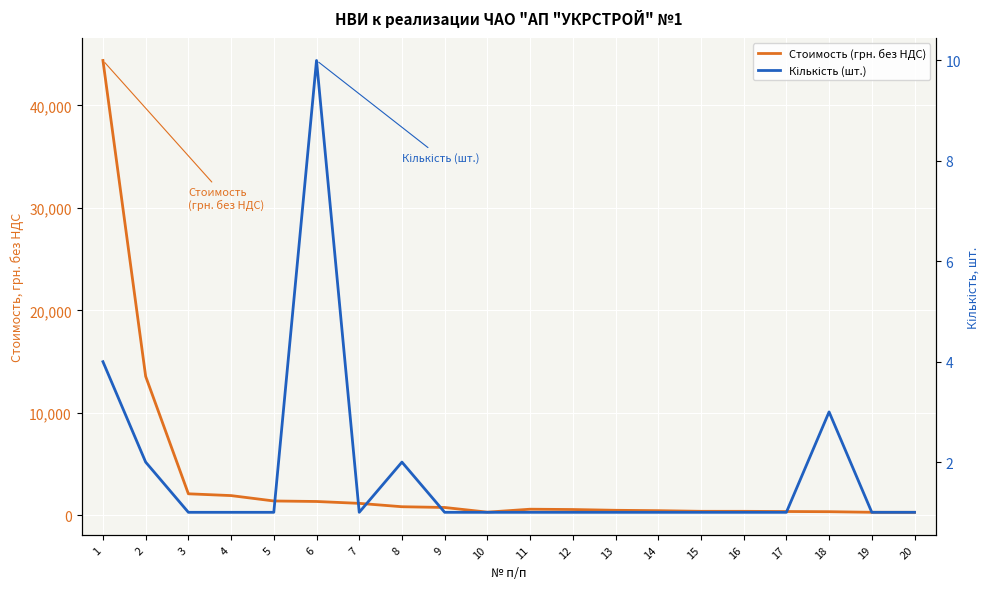

Rank the categories by Стоимость (грн. без НДС) value from lowest to highest.

20, 19, 10, 18, 17, 16, 15, 14, 13, 12, 11, 9, 8, 7, 6, 5, 4, 3, 2, 1